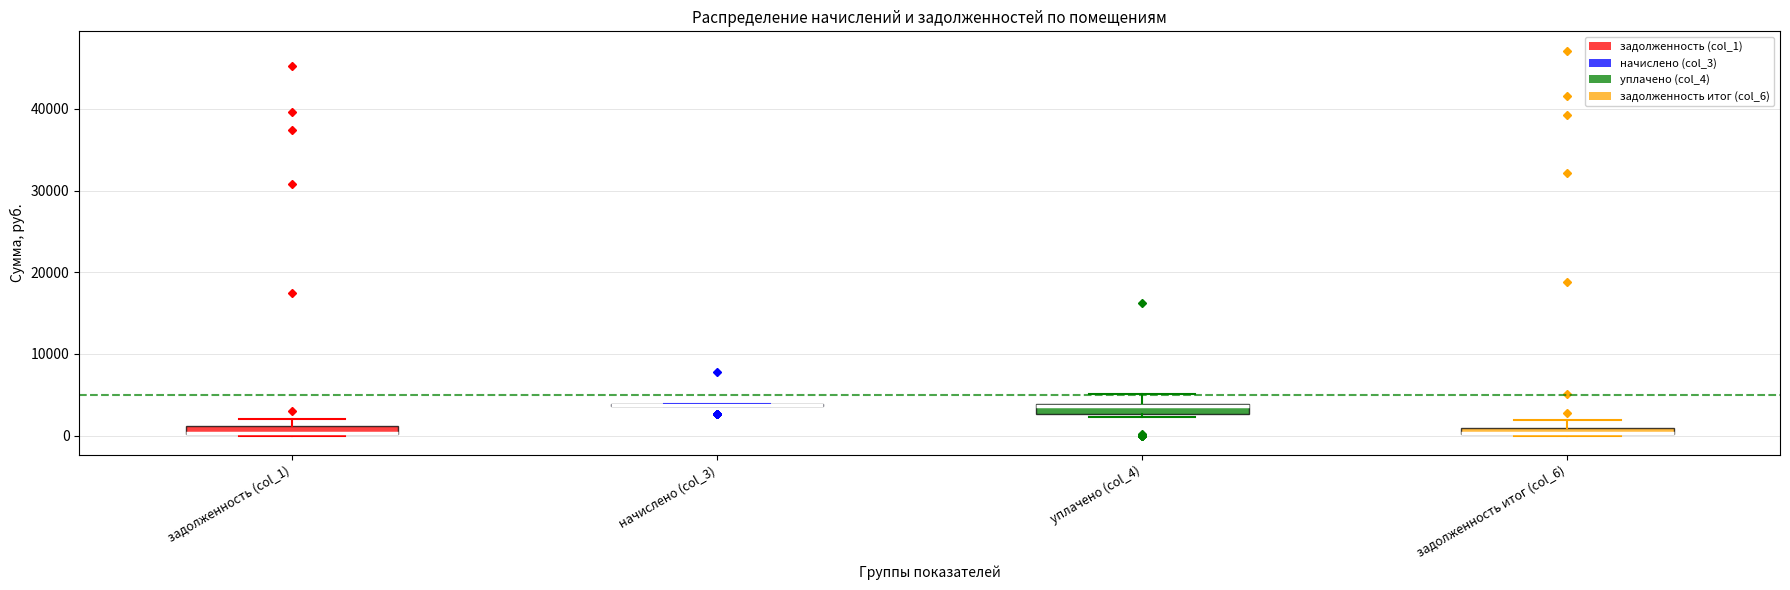

Where does the upper whisker of the box for уплачено (col_4) end on the y-axis? The values are not printed on the chart, so give them approximately, as read against the axis.

5000